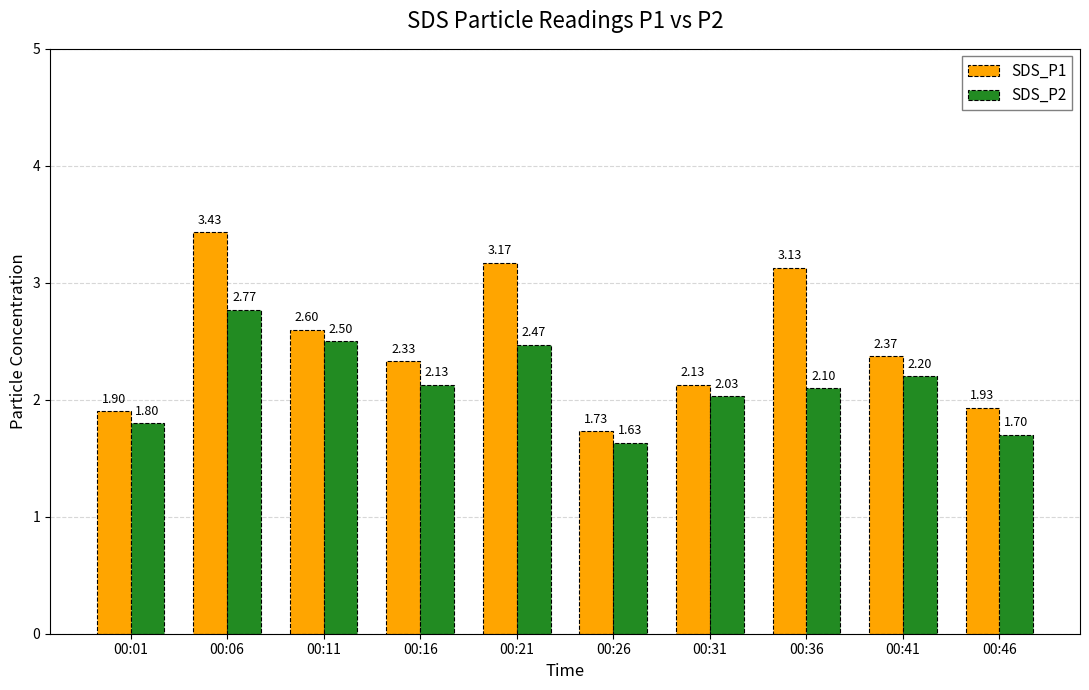

What is the lowest value of the SDS_P1 series?

1.7